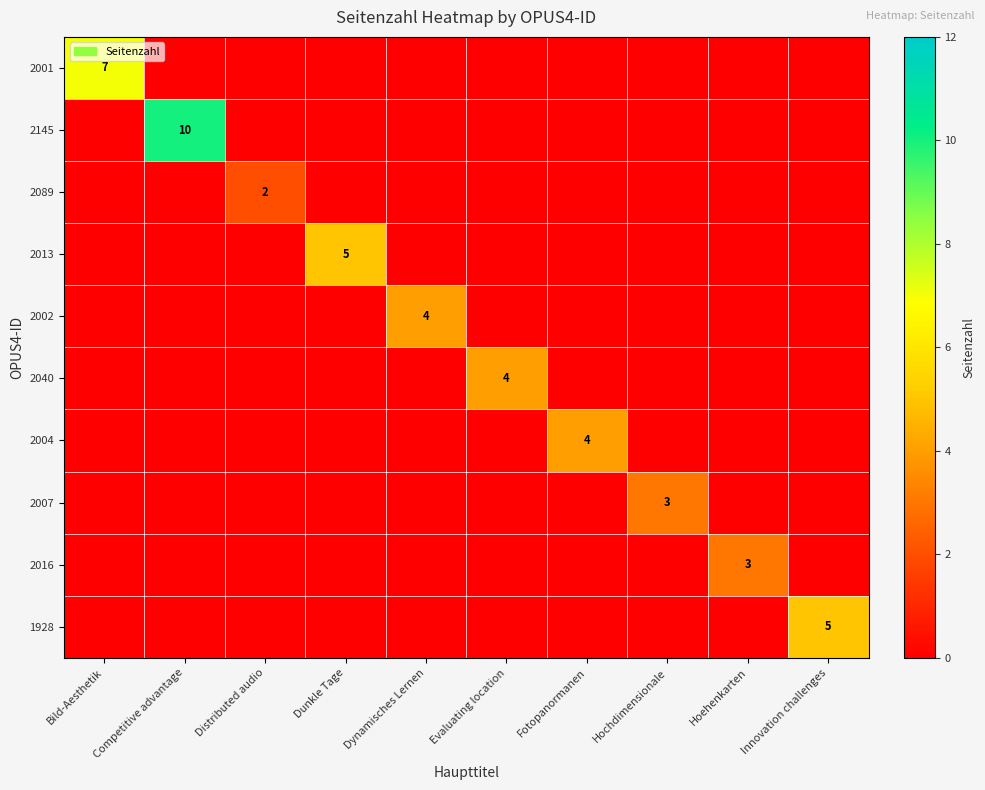

The value of 2145 at Competitive advantage is 4. True or false?

False